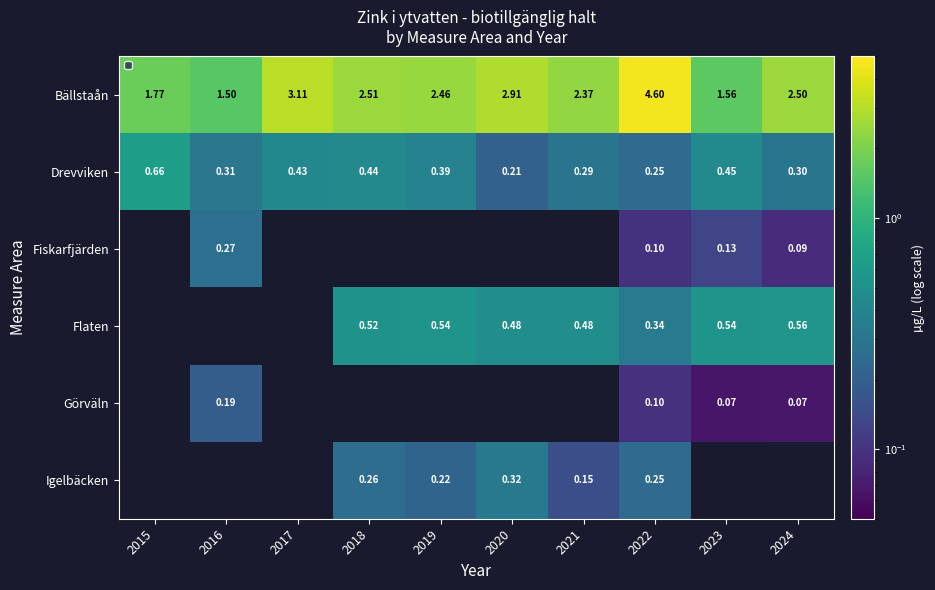

How many positive values does the Fiskarfjärden series have?

4